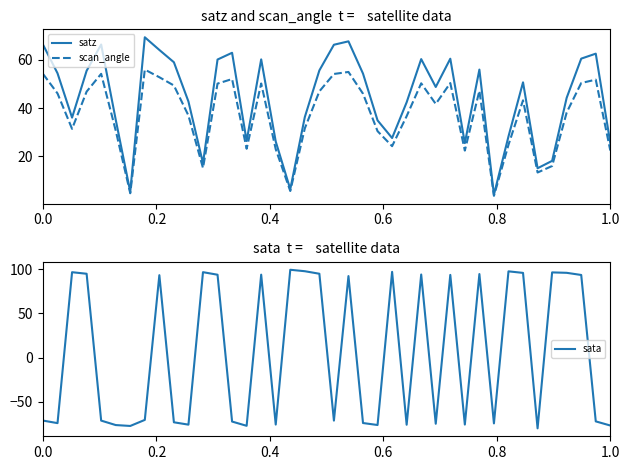

Is this an area chart (filled region under the line)?

No